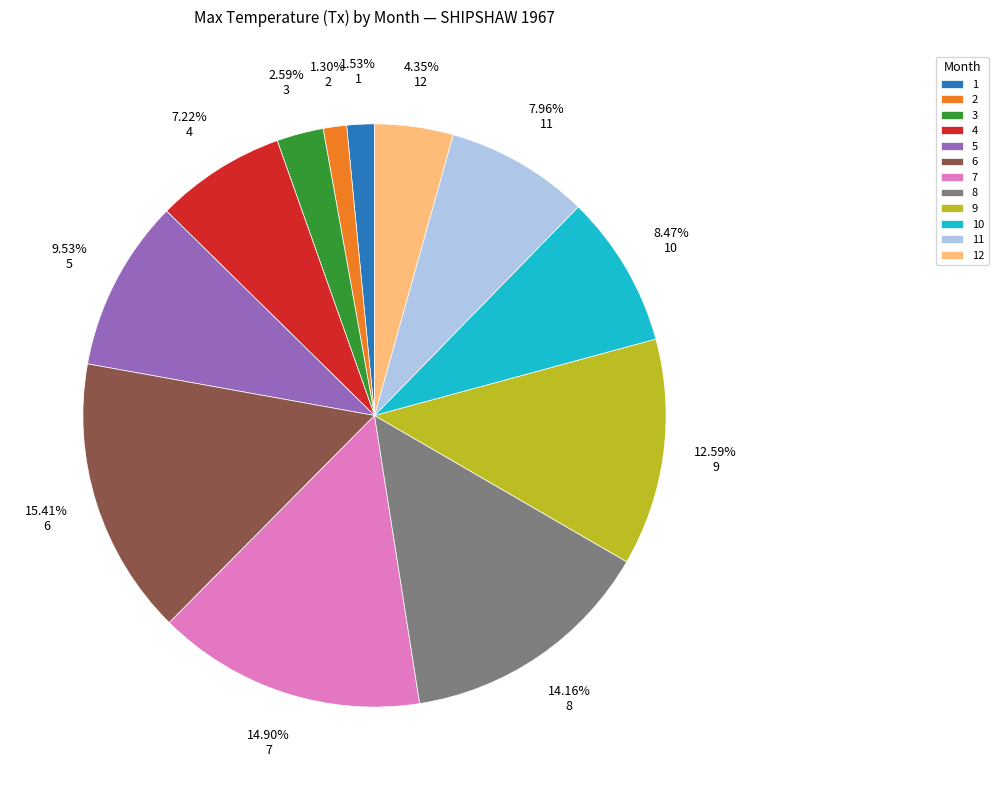

Does 10 represent more than half of the total?

No